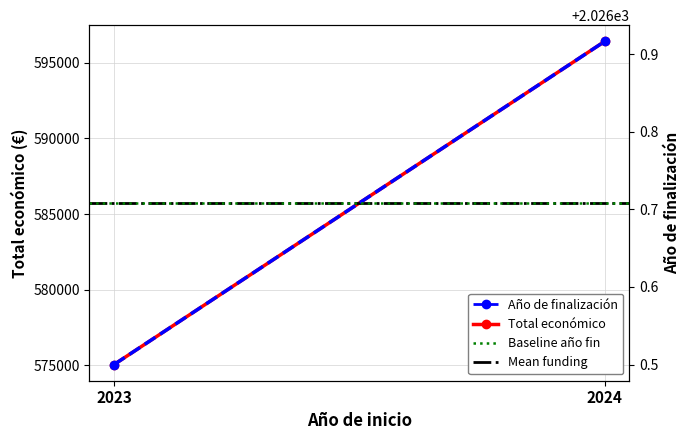

List the labels in order of Baseline año fin value, largest first.

2023, 2024